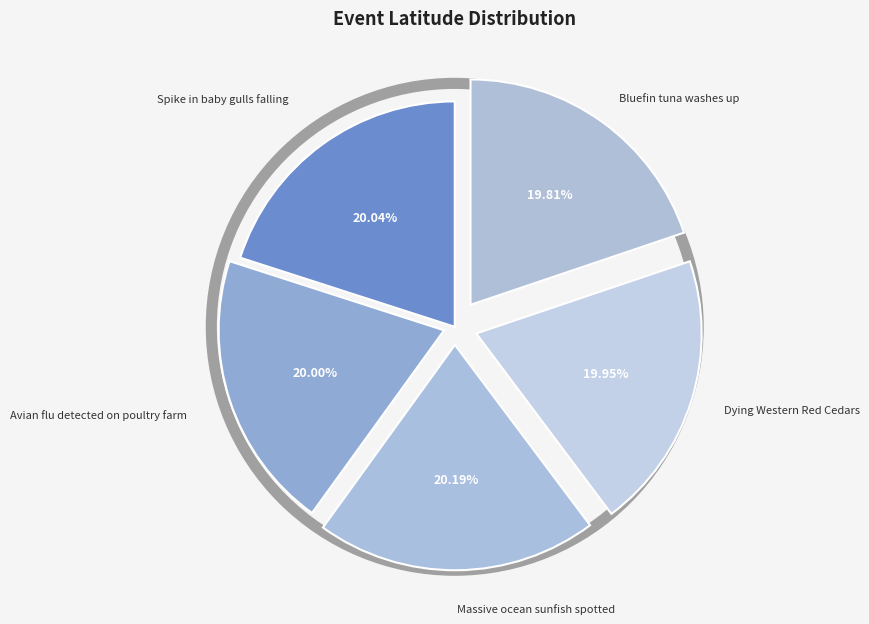

What is the ratio of the value at Bluefin tuna washes up to the value at Dying Western Red Cedars?

1.0